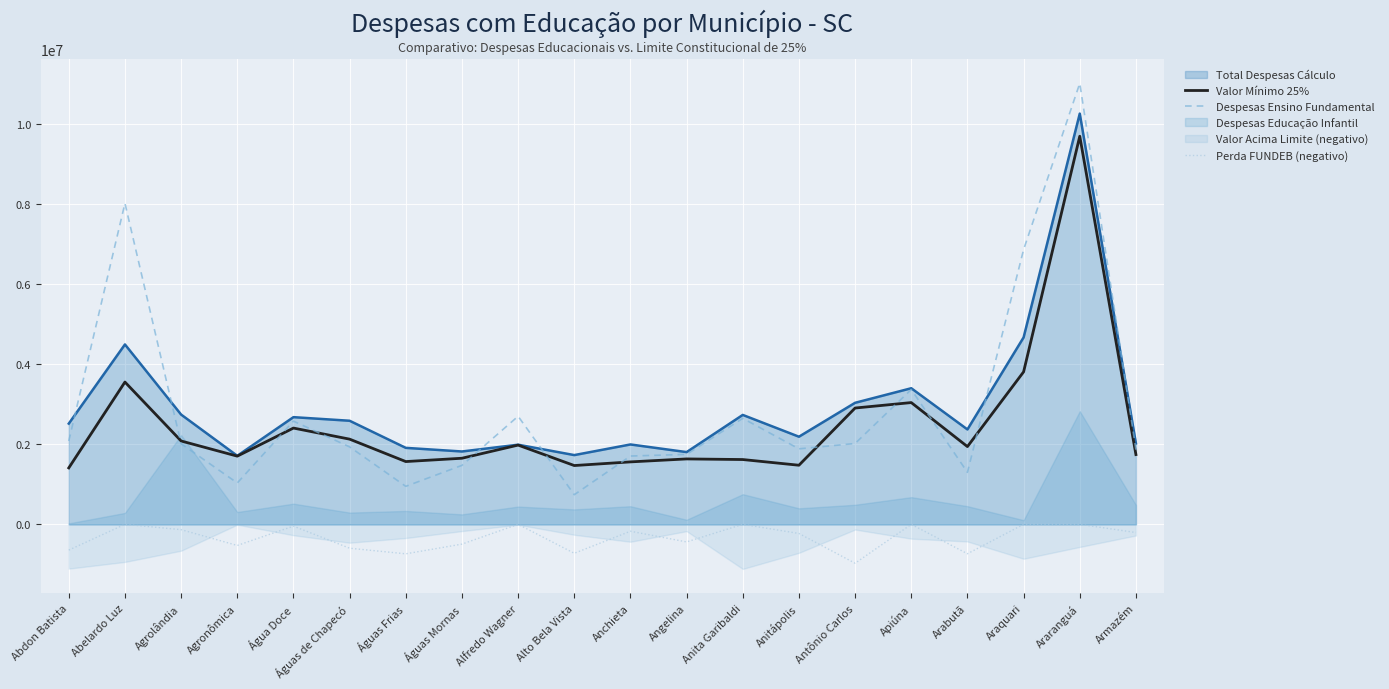

True or false: Despesas Ensino Fundamental has more than 2 interior local peaks.

True